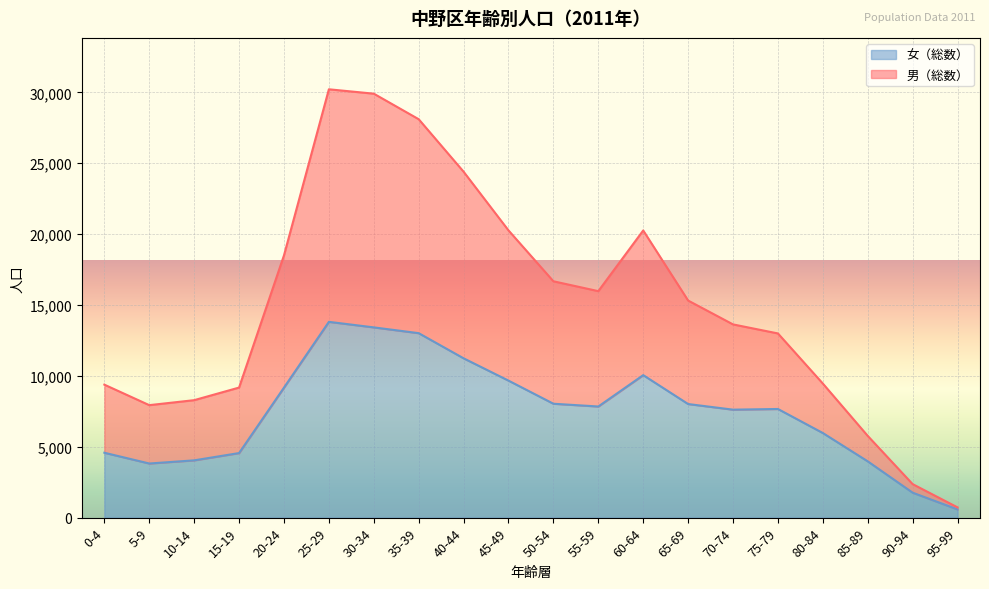

Rank the series by their maximum value, from highest to lowest.

男（総数）, 女（総数）